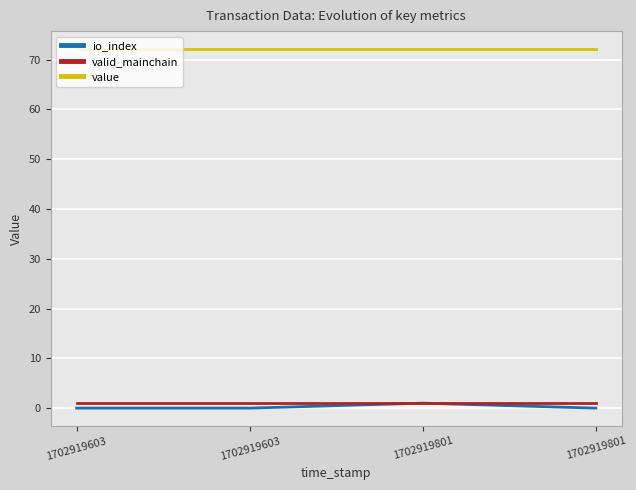

What is the average value of the io_index series?

0.2